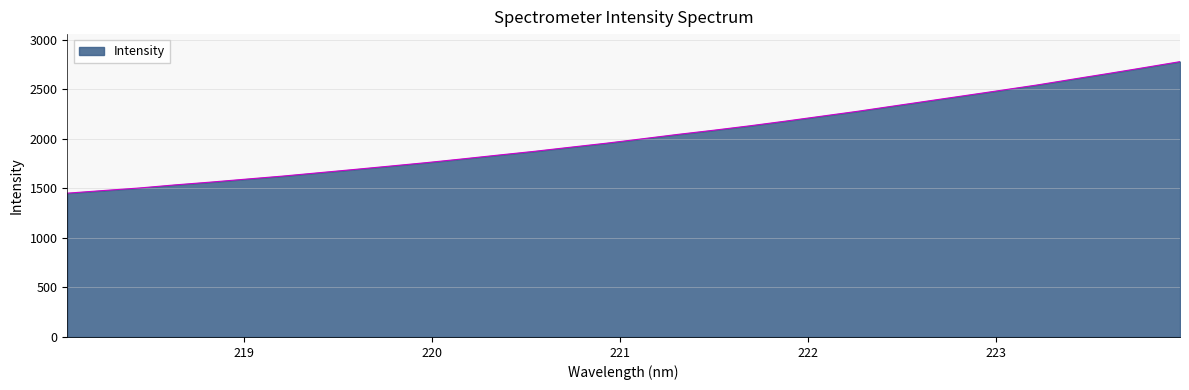

What is the maximum value shown in the chart?

2778.7